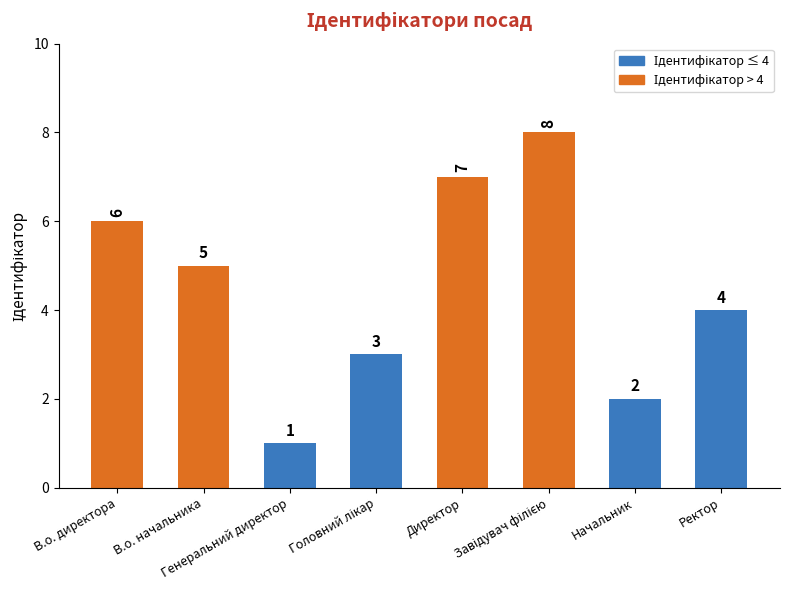

How many values are between 3 and 7?

5